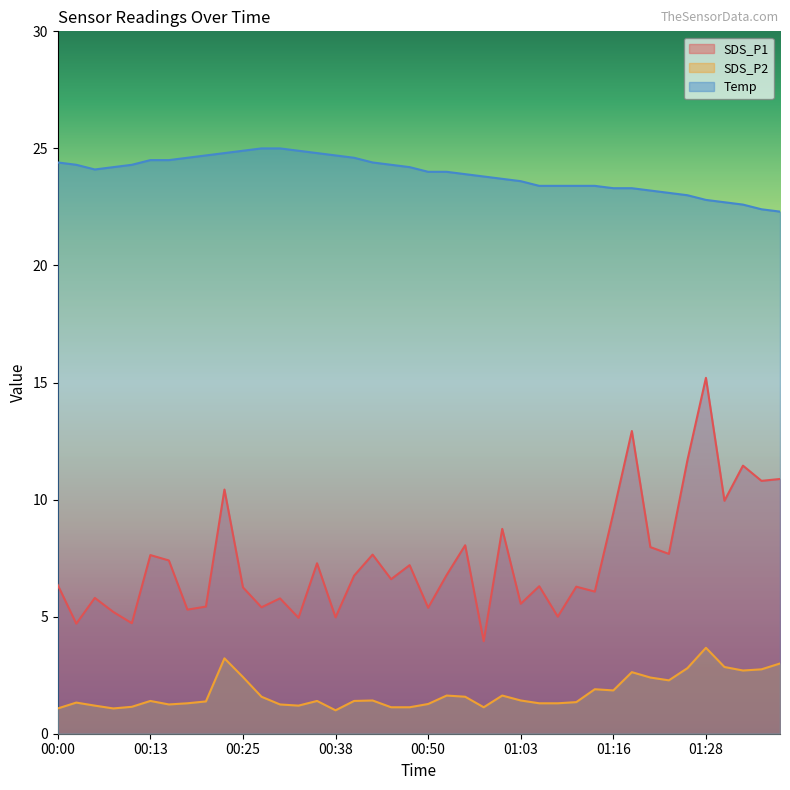

What is the value of the SDS_P2 point at the 35th from the left?

2.8